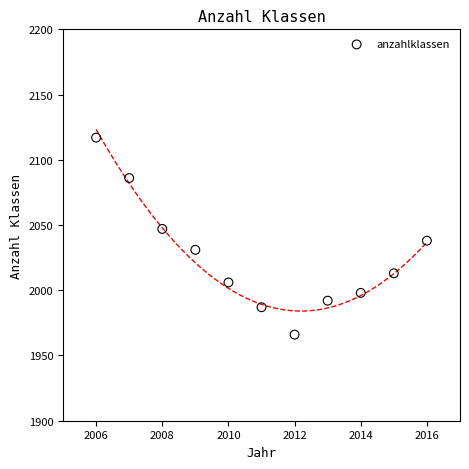

What Y value in the scatter plot is closest to 2041?

2038